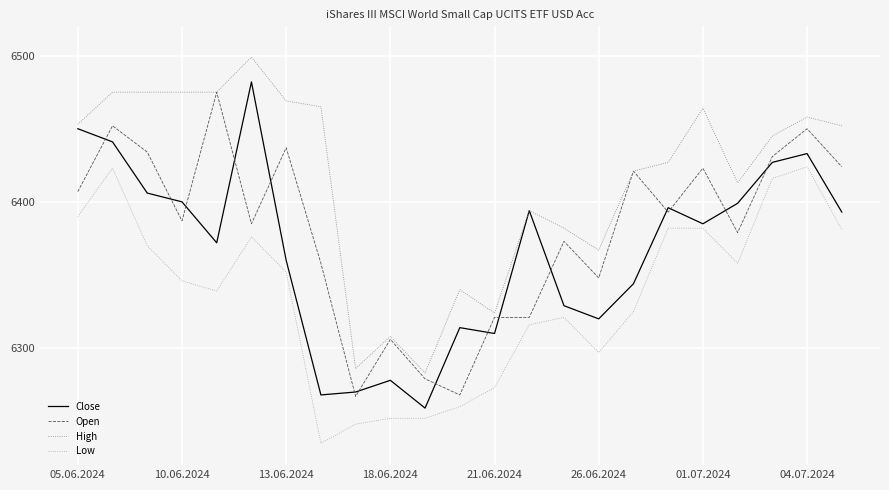

What is the average value of the Close series?

6367